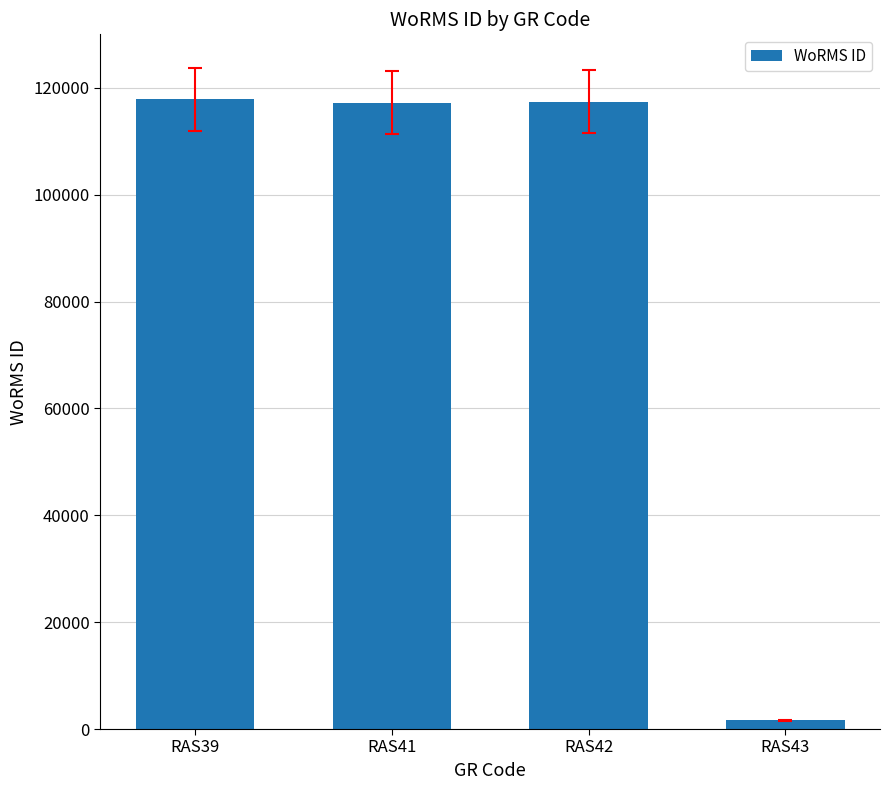

What is the sum of the values at RAS42 and RAS41?

234583